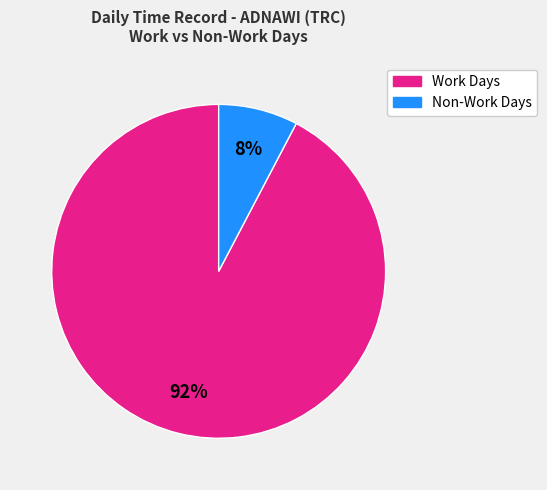

Is there any slice that represents more than half of the pie?

Yes